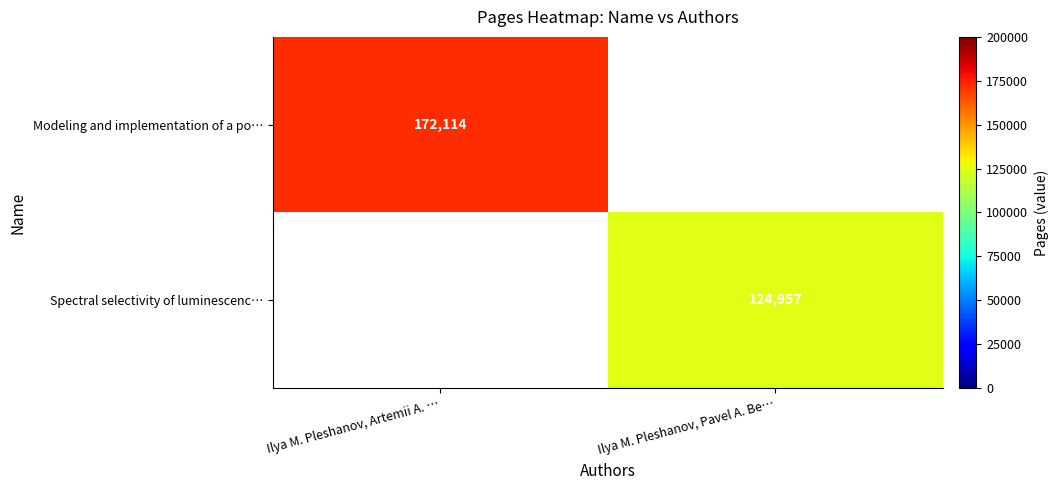

At which category does the chart reach its peak across all series?

Ilya M. Pleshanov, Artemii A. …